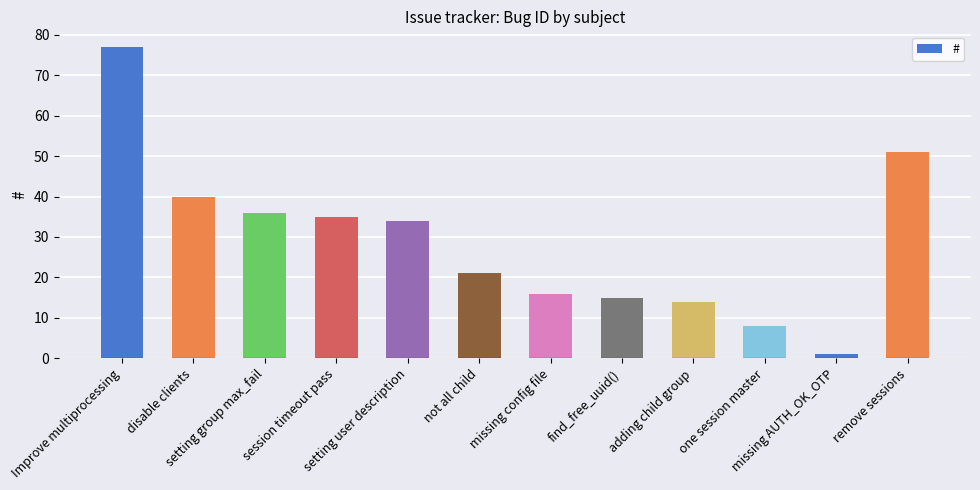

Reading right to left, transcribe all the data shown in this chart.

remove sessions=51	missing AUTH_OK_OTP=1	one session master=8	adding child group=14	find_free_uuid()=15	missing config file=16	not all child=21	setting user description=34	session timeout pass=35	setting group max_fail=36	disable clients=40	Improve multiprocessing=77